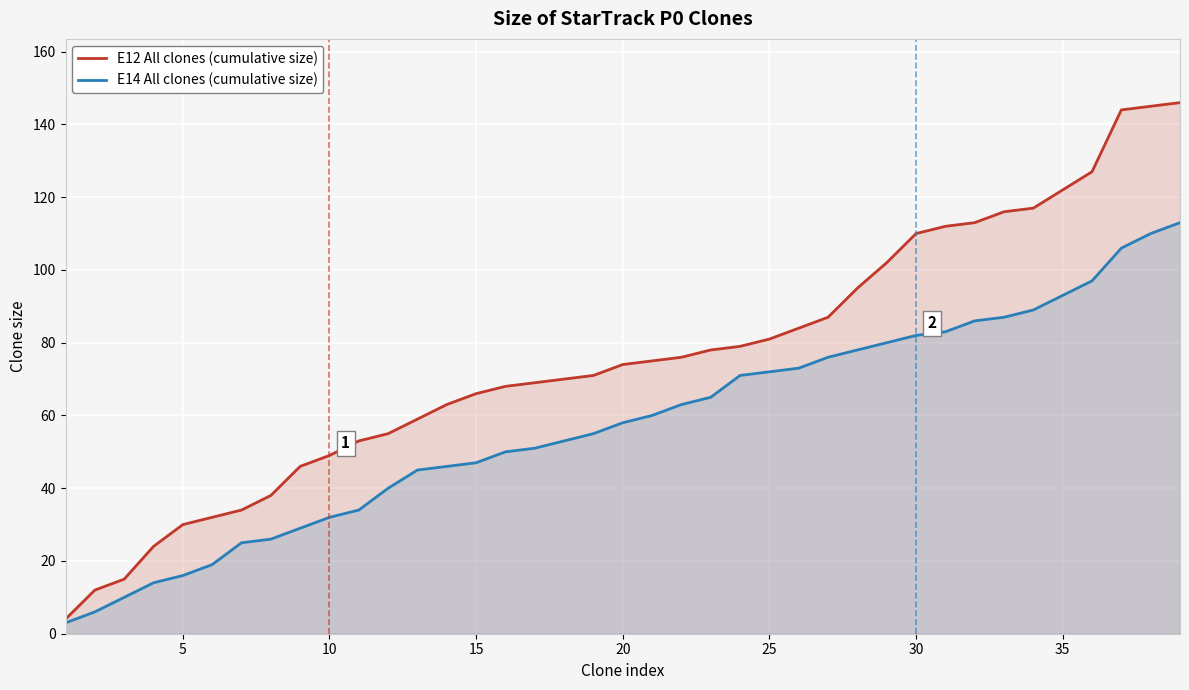

At how many categories does at least one series exceed 80?

15